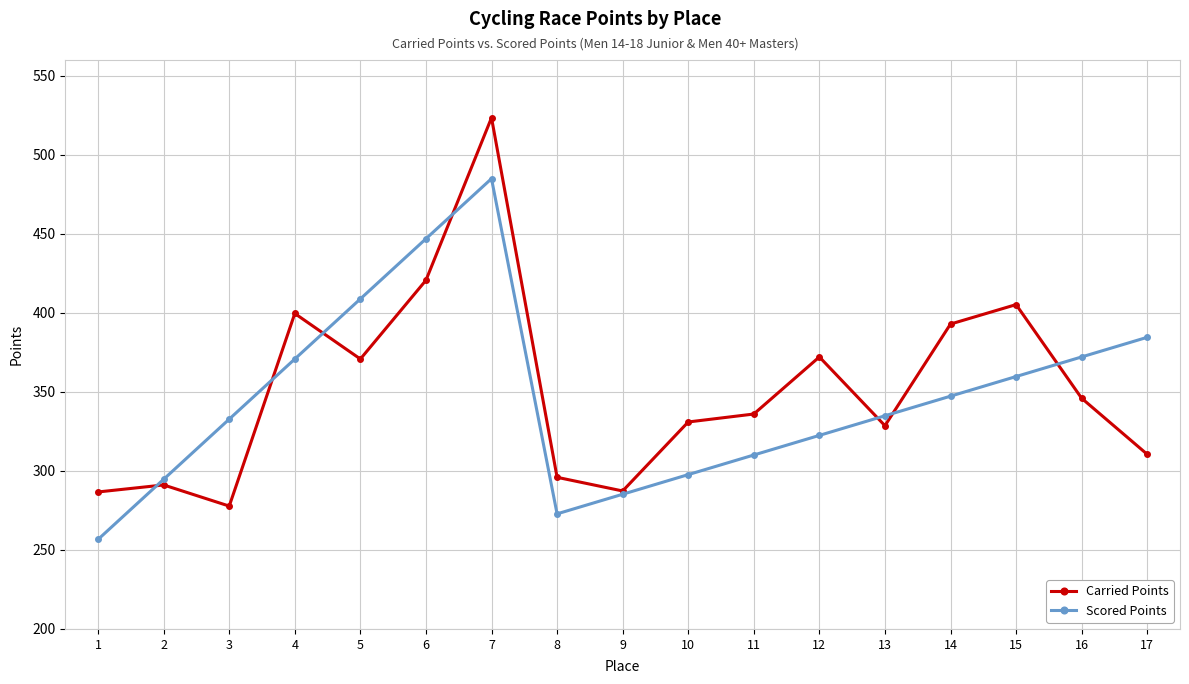

List the series in order of their peak value, lowest first.

Scored Points, Carried Points